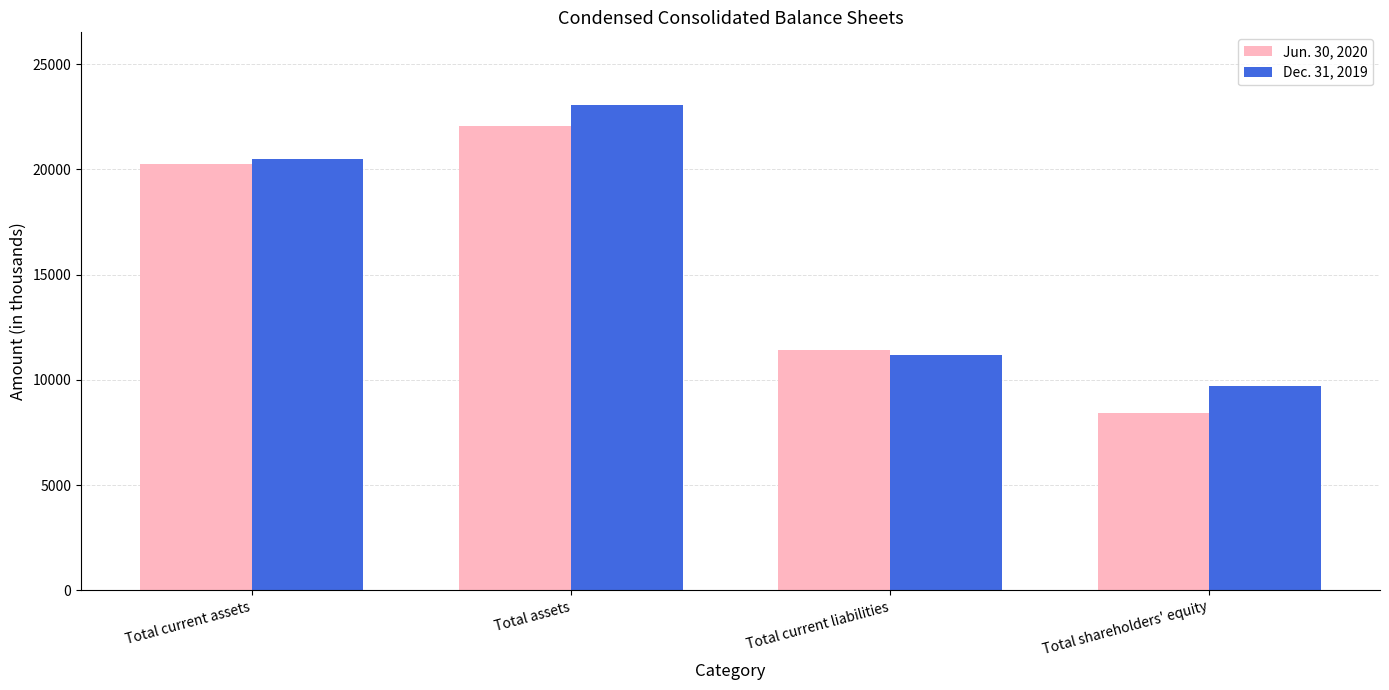

Rank the series by their average value, from lowest to highest.

Jun. 30, 2020, Dec. 31, 2019